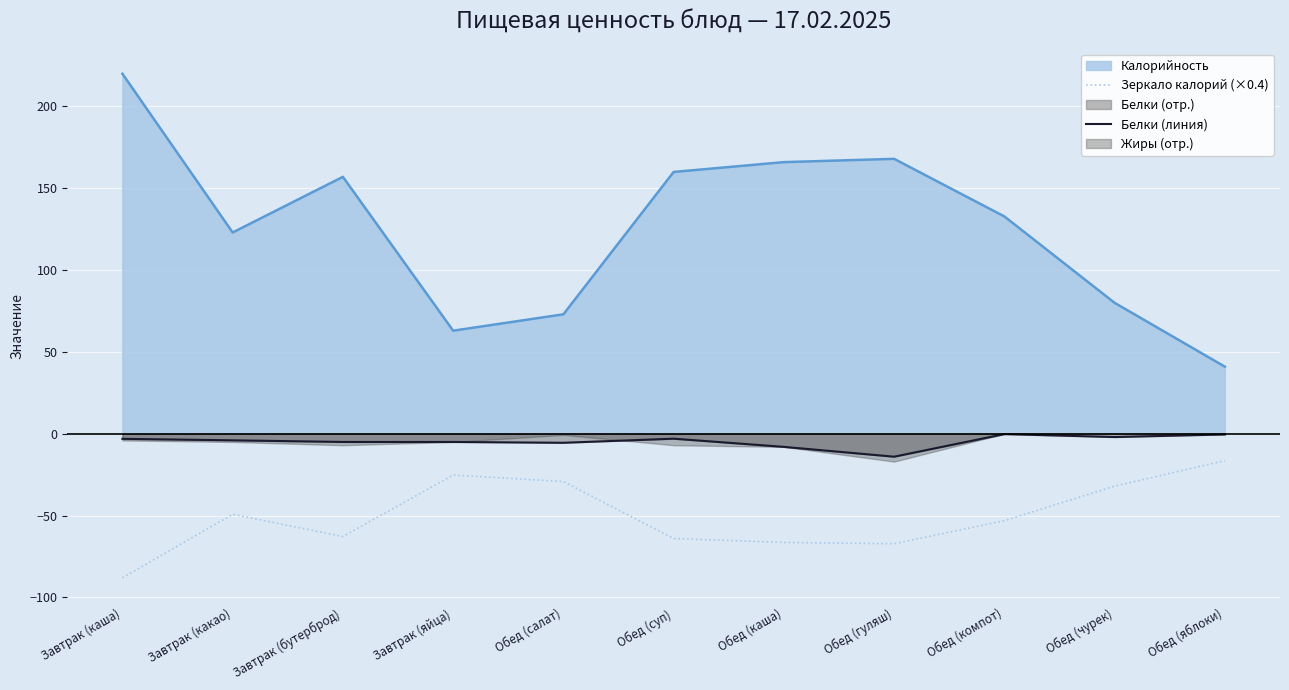

What is the label of the 5th point from the left?

Обед (салат)